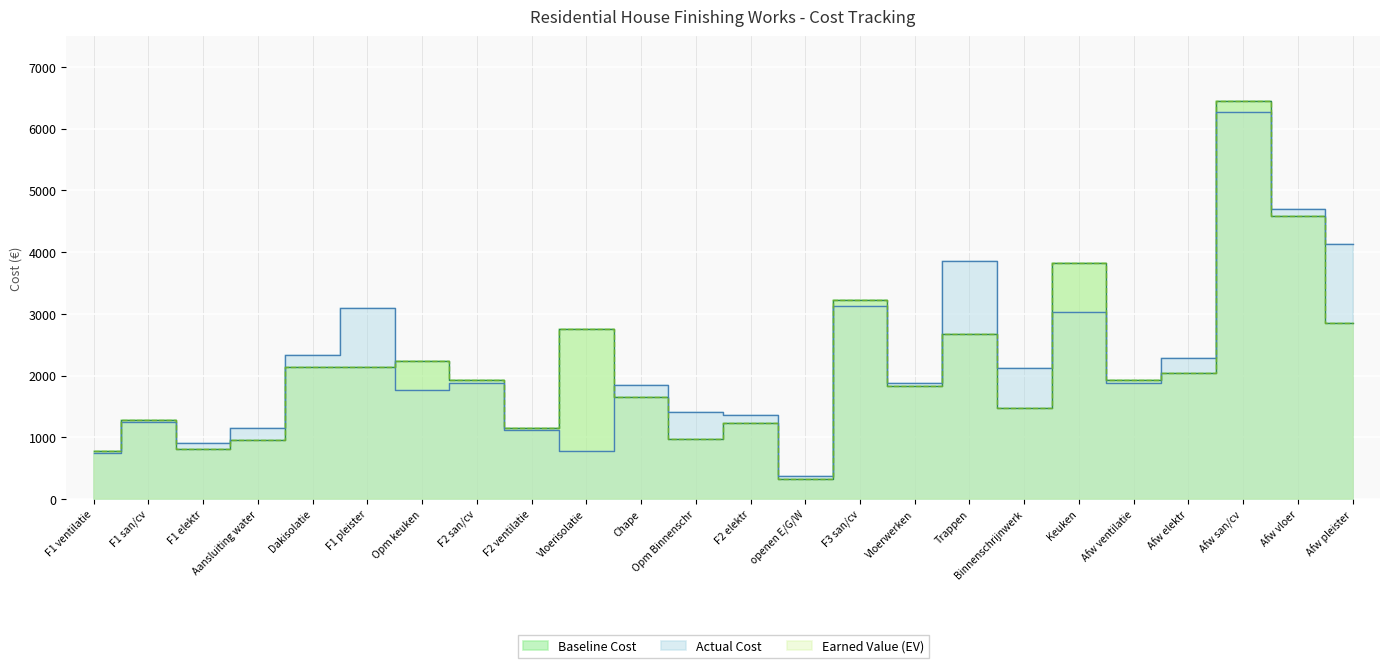

Reading left to right, what are all the values shown in this chart?

Baseline Cost: F1 ventilatie=772.5	F1 san/cv=1288.5	F1 elektr=818.2	Aansluiting water=960.0	Dakisolatie=2143.8	F1 pleister=2143.8	Opm keuken=2231.2	F2 san/cv=1932.8	F2 ventilatie=1158.8	Vloerisolatie=2754.9	Chape=1656.8	Opm Binnenschr=980.0	F2 elektr=1227.3	openen E/G/W=318.8	F3 san/cv=3221.4	Vloerwerken=1836.6	Trappen=2676.6	Binnenschrijnwerk=1470.0	Keuken=3825.0	Afw ventilatie=1931.2	Afw elektr=2045.5	Afw san/cv=6442.8	Afw vloer=4591.5	Afw pleister=2858.4
Actual Cost: F1 ventilatie=750.5	F1 san/cv=1253.5	F1 elektr=911.2	Aansluiting water=1153.0	Dakisolatie=2341.8	F1 pleister=3095.8	Opm keuken=1767.2	F2 san/cv=1879.8	F2 ventilatie=1125.8	Vloerisolatie=771.9	Chape=1842.8	Opm Binnenschr=1413.0	F2 elektr=1367.3	openen E/G/W=382.8	F3 san/cv=3132.4	Vloerwerken=1878.6	Trappen=3859.6	Binnenschrijnwerk=2120.0	Keuken=3029.0	Afw ventilatie=1875.2	Afw elektr=2279.5	Afw san/cv=6263.8	Afw vloer=4697.5	Afw pleister=4127.4
Earned Value (EV): F1 ventilatie=772.5	F1 san/cv=1288.5	F1 elektr=818.2	Aansluiting water=960.0	Dakisolatie=2143.8	F1 pleister=2143.8	Opm keuken=2231.2	F2 san/cv=1932.8	F2 ventilatie=1158.8	Vloerisolatie=2754.9	Chape=1656.8	Opm Binnenschr=980.0	F2 elektr=1227.3	openen E/G/W=318.8	F3 san/cv=3221.4	Vloerwerken=1836.6	Trappen=2676.6	Binnenschrijnwerk=1470.0	Keuken=3825.0	Afw ventilatie=1931.2	Afw elektr=2045.5	Afw san/cv=6442.8	Afw vloer=4591.5	Afw pleister=2858.4